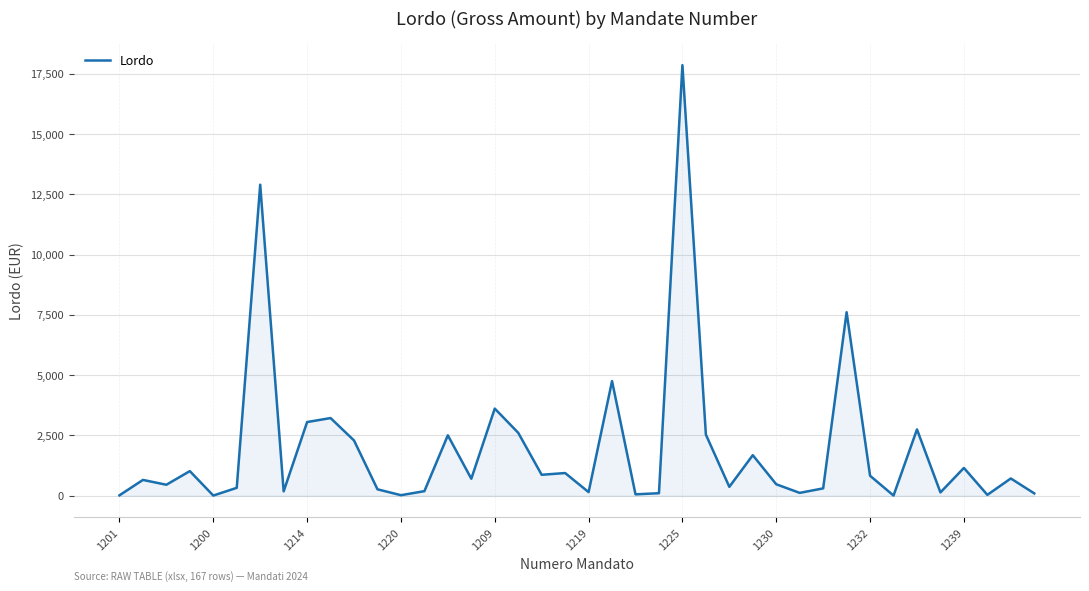

What is the difference between the maximum and minimum values?

17848.3